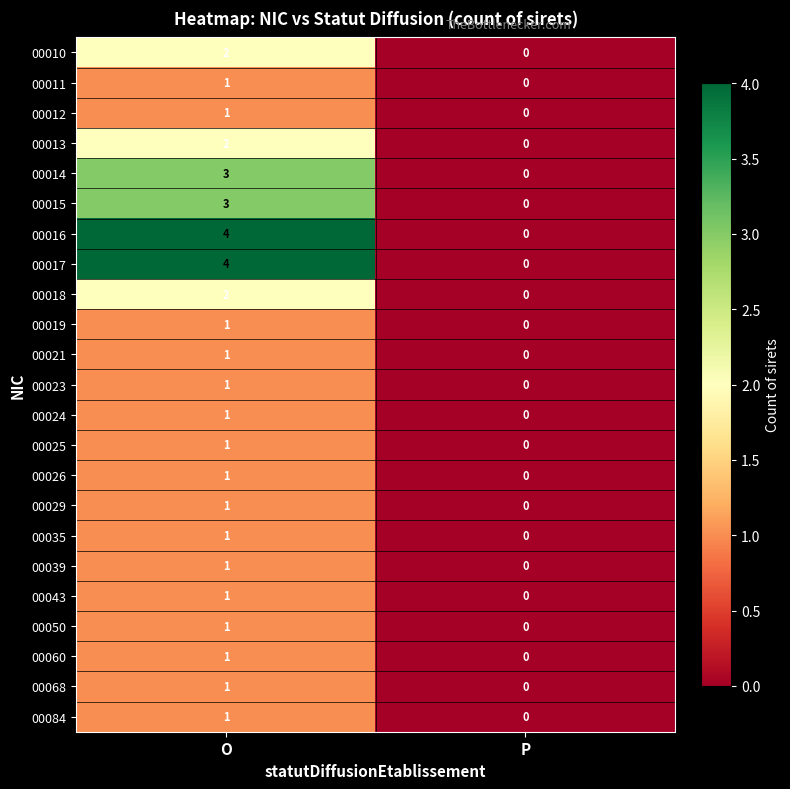

True or false: 00025 has a value of 1 at O.

True